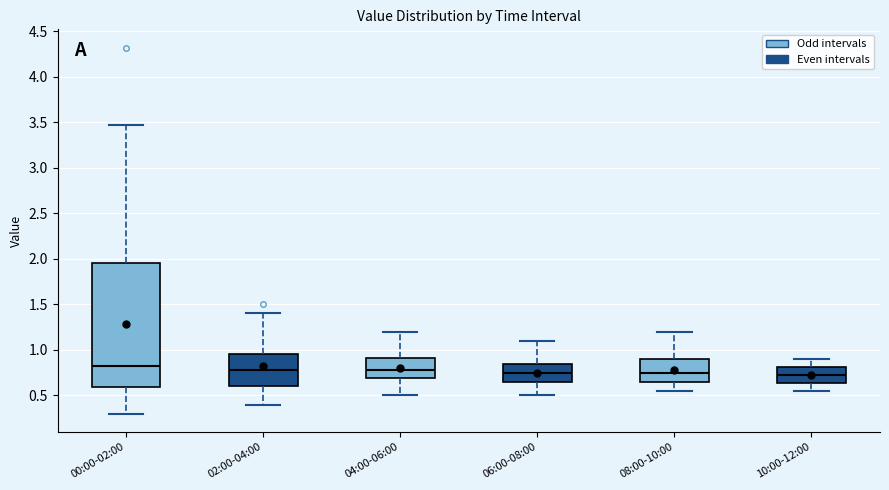

Reading left to right, transcribe this box plot: for each box, give where its median line is, the range the box spans, and where its two whiskers end, as read against the y-axis. The values are not printed on the chart, so give them approximately, as read against the axis.

00:00-02:00: median 0.80, box 0.60 to 1.95, whiskers 0.30 to 3.45
02:00-04:00: median 0.80, box 0.60 to 0.95, whiskers 0.40 to 1.40
04:00-06:00: median 0.80, box 0.70 to 0.90, whiskers 0.50 to 1.20
06:00-08:00: median 0.75, box 0.65 to 0.85, whiskers 0.50 to 1.10
08:00-10:00: median 0.75, box 0.65 to 0.90, whiskers 0.55 to 1.20
10:00-12:00: median 0.75, box 0.65 to 0.80, whiskers 0.55 to 0.90